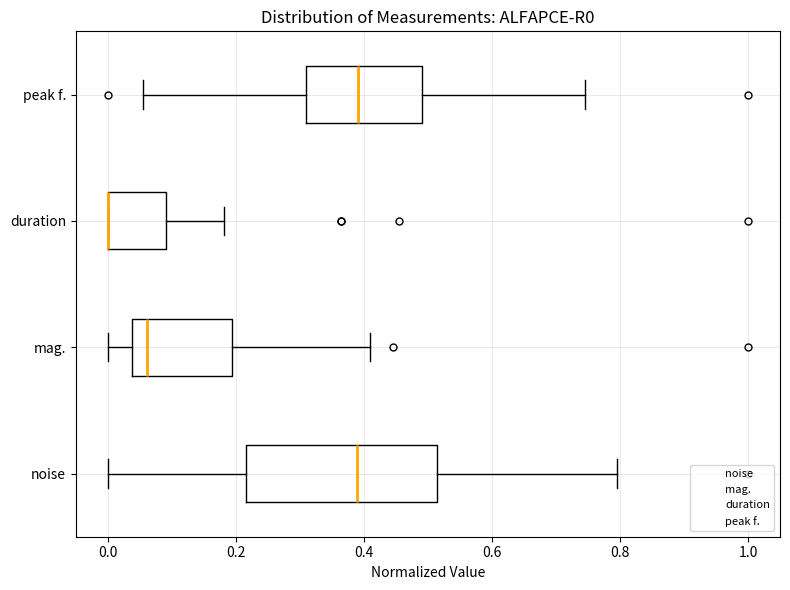

Which box is the widest, from its left edge to its right edge?

noise